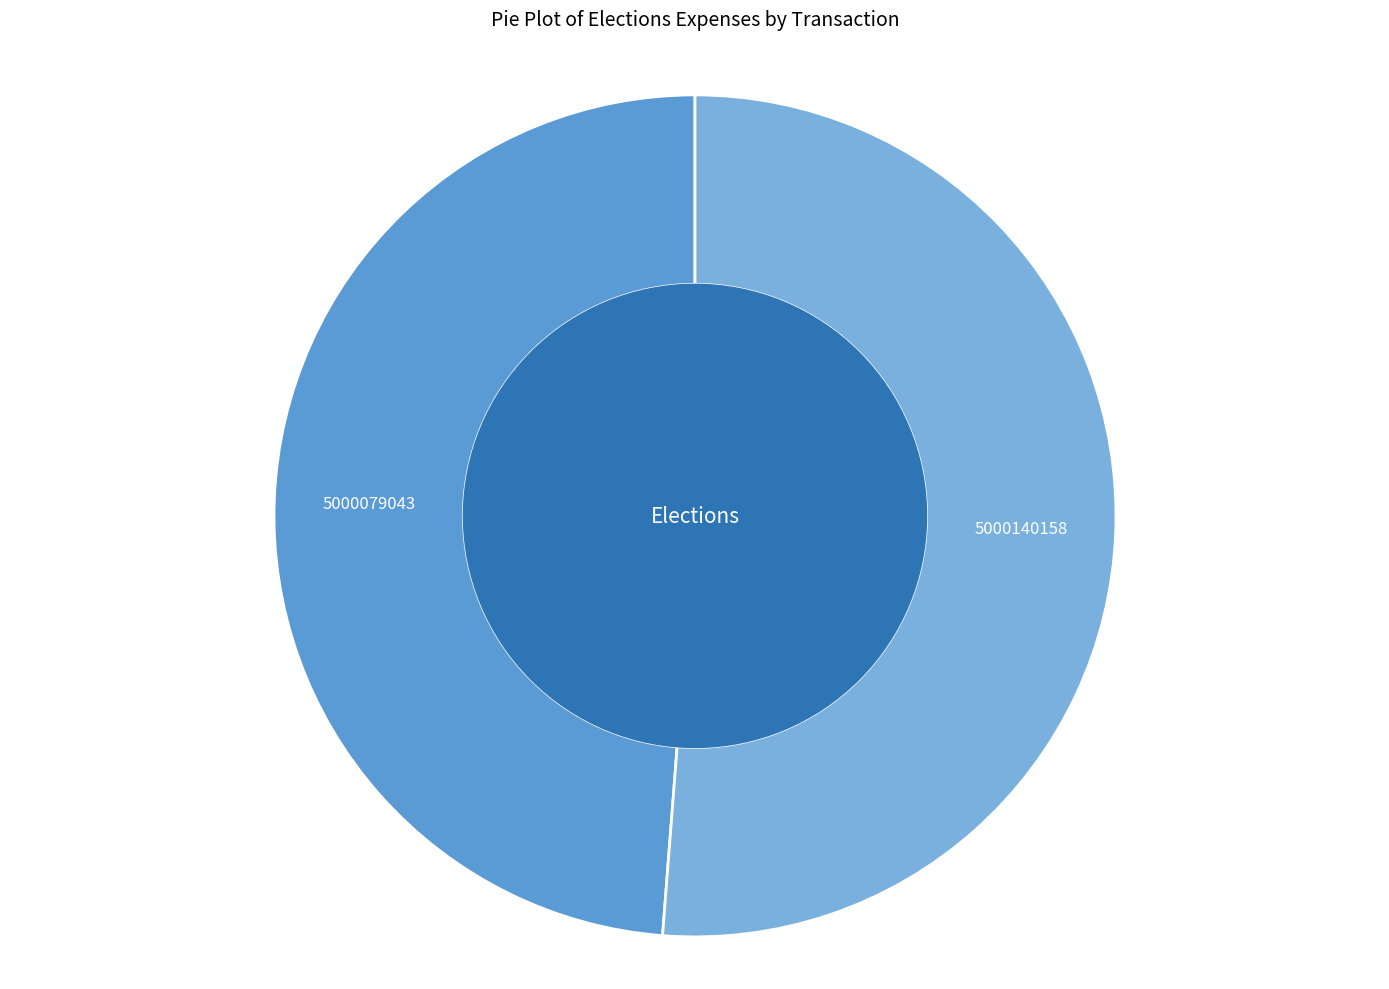

How many segments does this pie chart have?

2